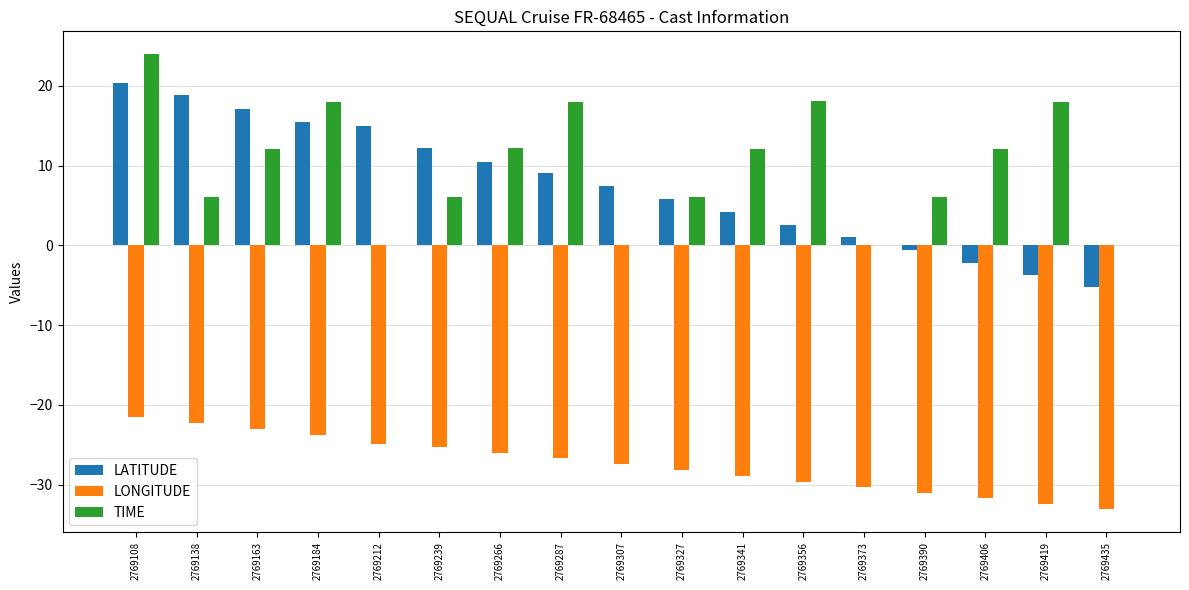

What is the difference between the TIME values at 2769390 and 2769212?

6.0